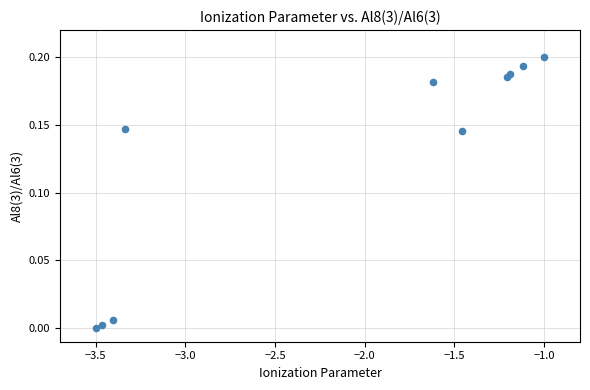

What is the average X value?

-2.1